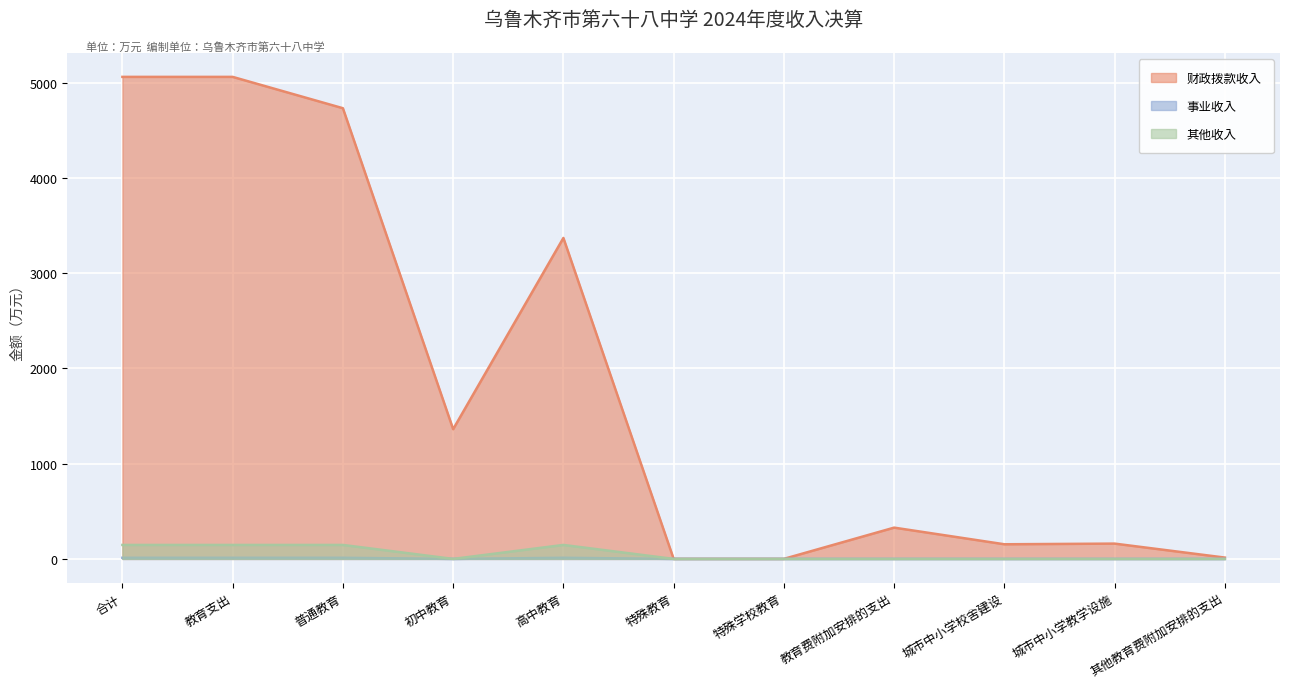

How many interior local valleys does the 事业收入 series have?

1